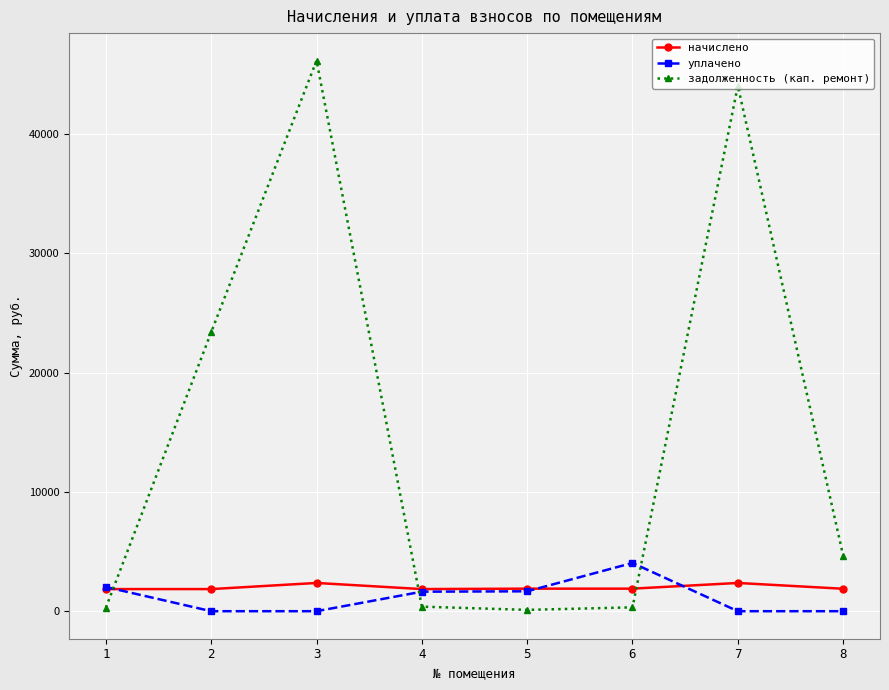

At how many categories does at least one series exceed 31931?

2